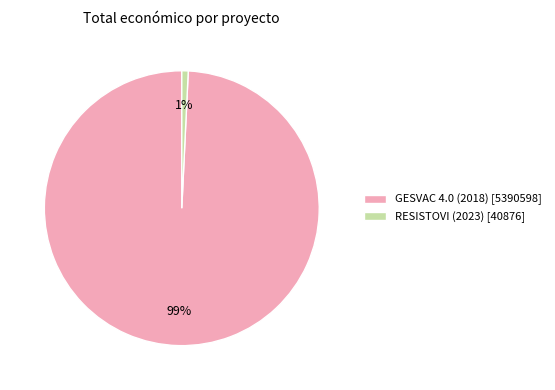

To the nearest percent, what is the combined percentage of GESVAC 4.0 (2018) and RESISTOVI (2023)?

100%